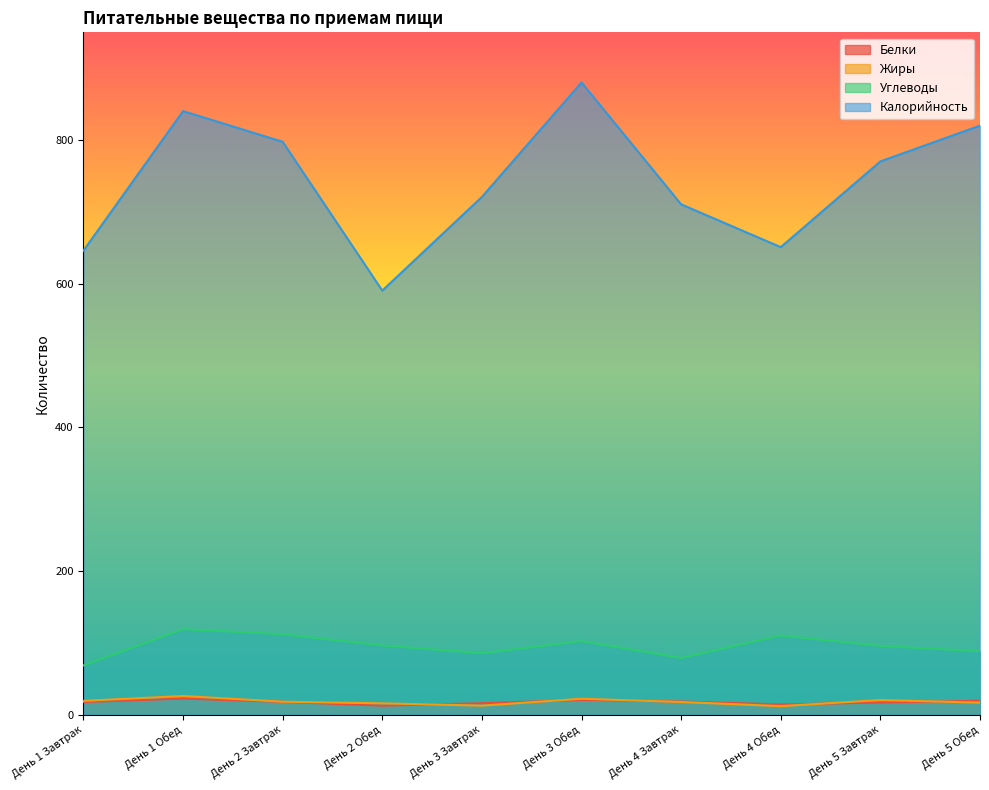

What is the label of the 5th point from the right?

День 3 Обед